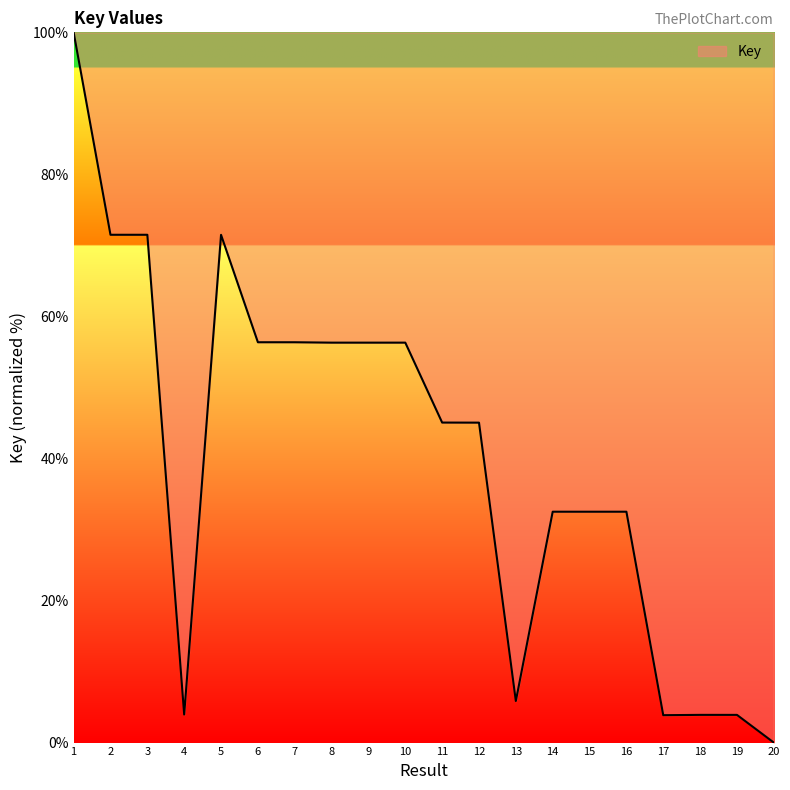

What is the sum of all values?

805.2